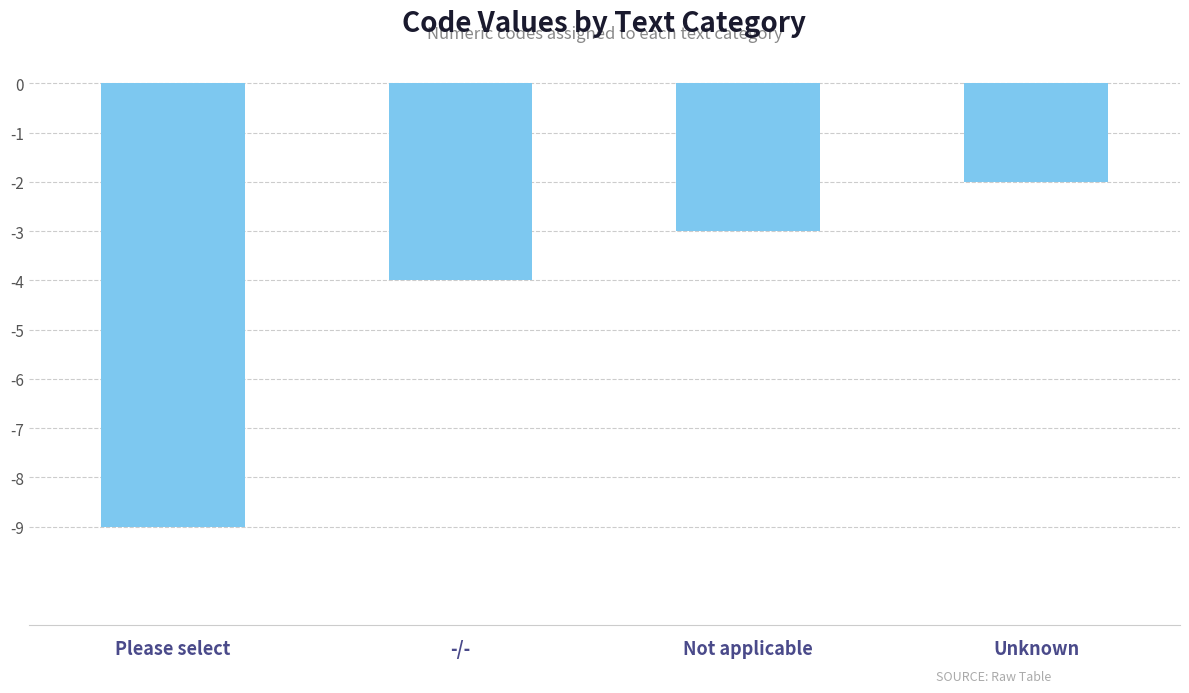

What is the change in value from Please select to -/-?

+5